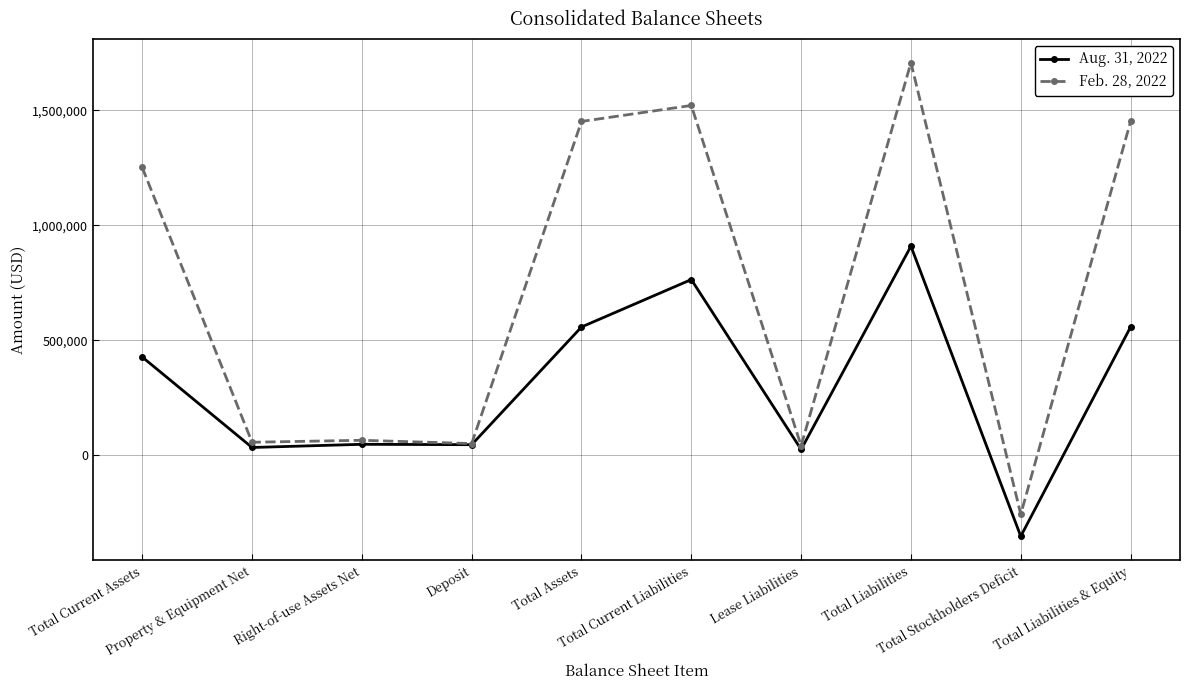

Which series has the largest total across all categories?

Feb. 28, 2022